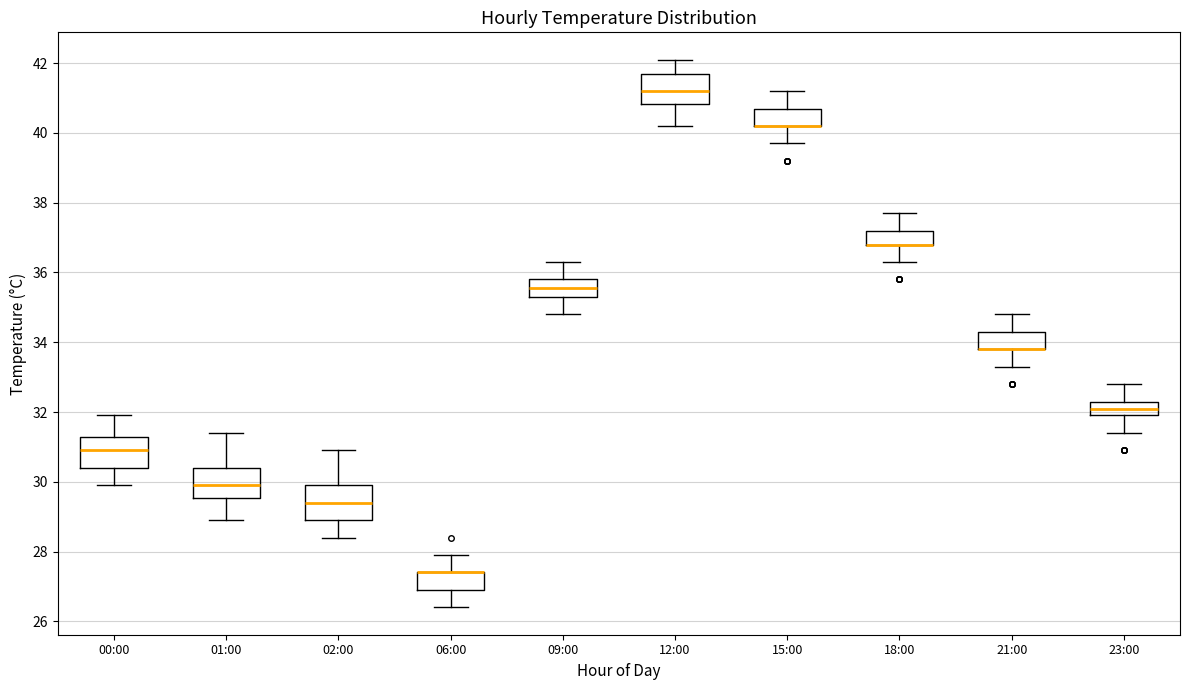

Reading left to right, transcribe this box plot: for each box, give where its median line is, the range the box spans, and where its two whiskers end, as read against the y-axis. The values are not printed on the chart, so give them approximately, as read against the axis.

00:00: median 31.0, box 30.4 to 31.2, whiskers 30.0 to 32.0
01:00: median 30.0, box 29.6 to 30.4, whiskers 29.0 to 31.4
02:00: median 29.4, box 29.0 to 30.0, whiskers 28.4 to 31.0
06:00: median 27.4 (drawn on the box's upper edge), box 27.0 to 27.4, whiskers 26.4 to 28.0
09:00: median 35.6, box 35.4 to 35.8, whiskers 34.8 to 36.4
12:00: median 41.2, box 40.8 to 41.8, whiskers 40.2 to 42.2
15:00: median 40.2 (drawn on the box's lower edge), box 40.2 to 40.8, whiskers 39.8 to 41.2
18:00: median 36.8 (drawn on the box's lower edge), box 36.8 to 37.2, whiskers 36.4 to 37.8
21:00: median 33.8 (drawn on the box's lower edge), box 33.8 to 34.4, whiskers 33.4 to 34.8
23:00: median 32.2, box 32.0 to 32.4, whiskers 31.4 to 32.8